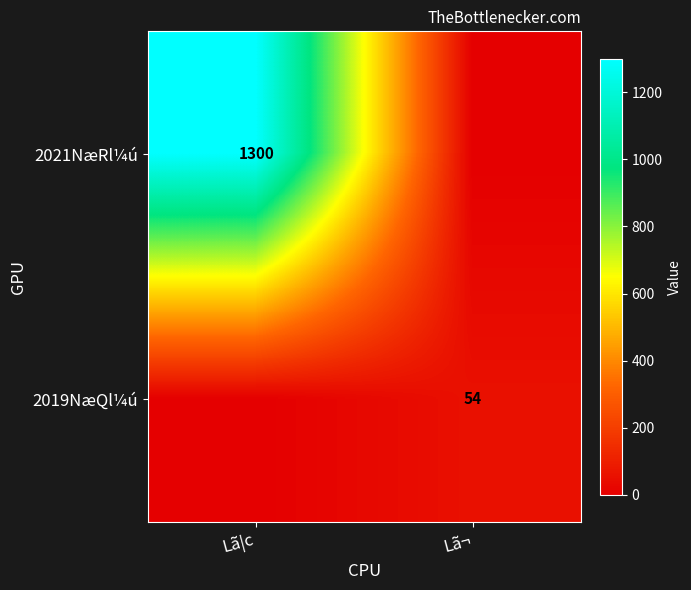

Is it true that 2021NæRl¼ú equals 1300 at Lã|c?

True